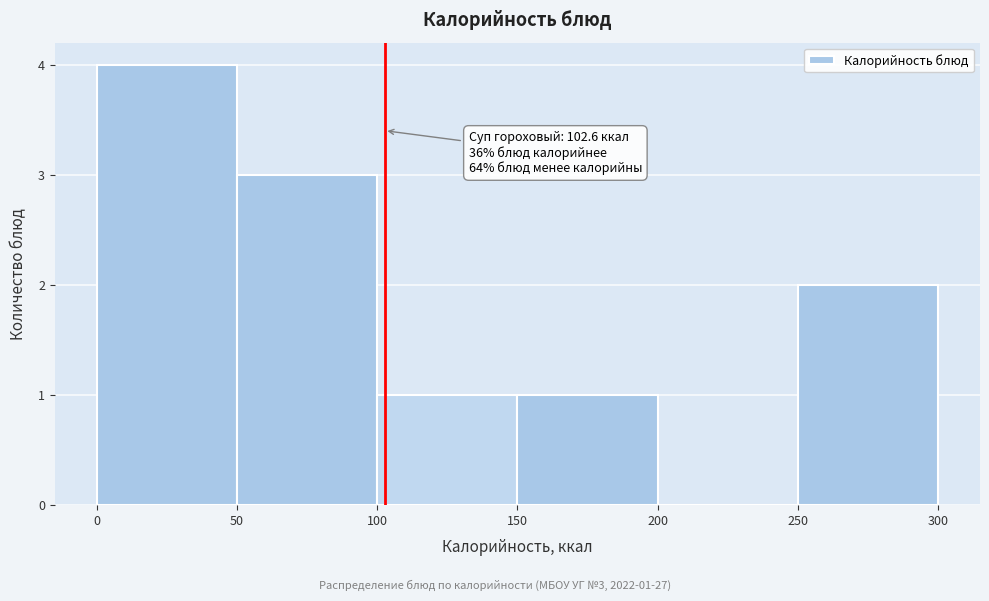

Which range on the x-axis has the tallest bar?

0 to 50